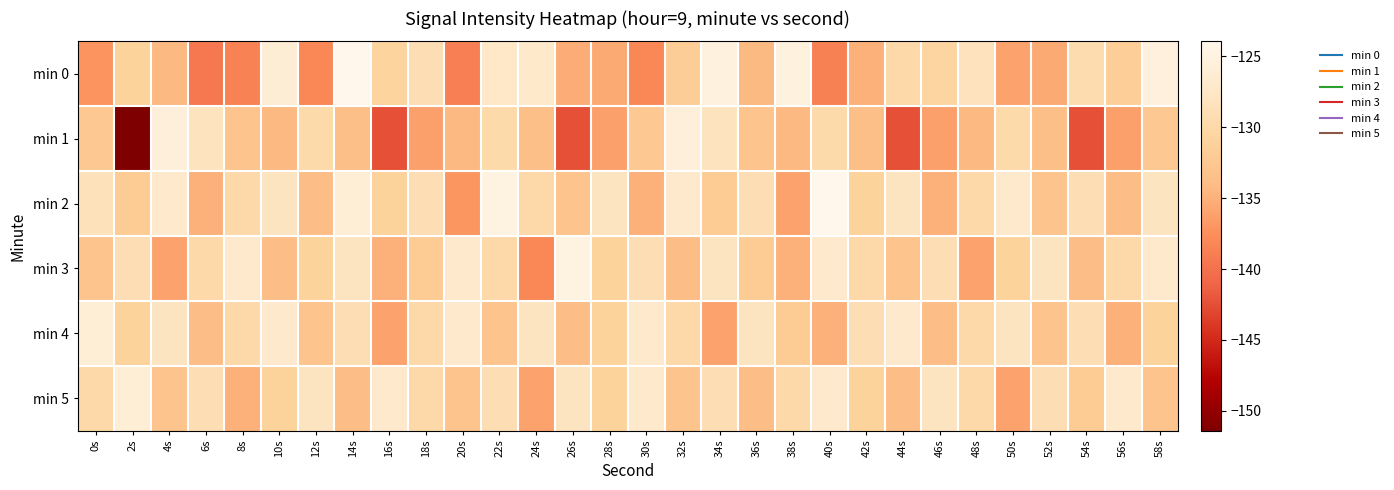

What is the difference between the highest and lowest values at 24s?

10.9